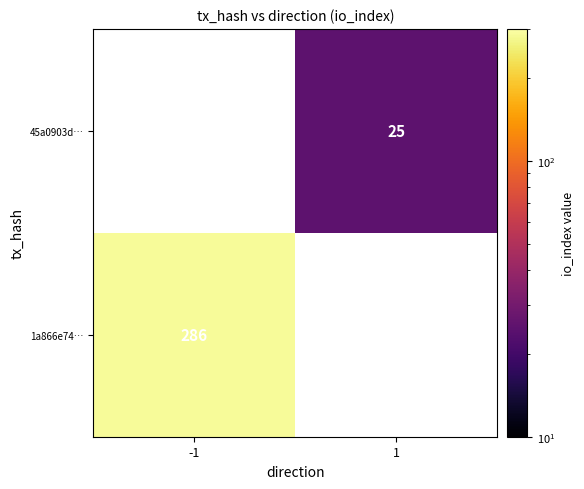

How many series are shown in this chart?

2